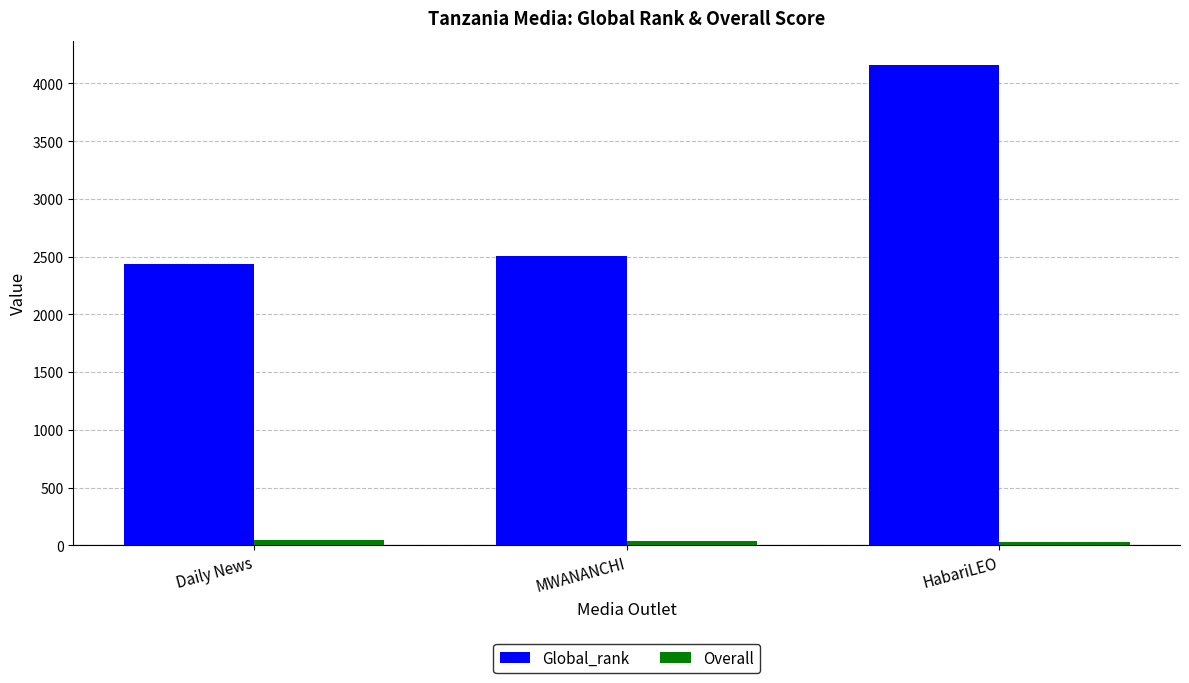

Which series has the largest range (max minus min)?

Global_rank